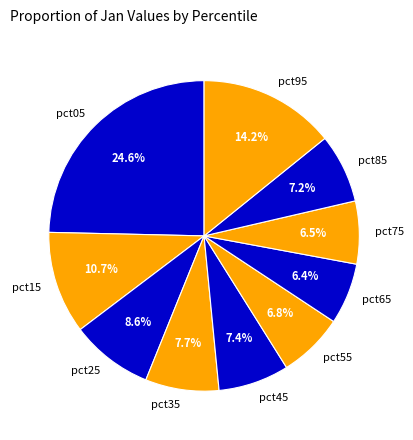

Do pct05 and pct85 together represent more than half of the pie?

No